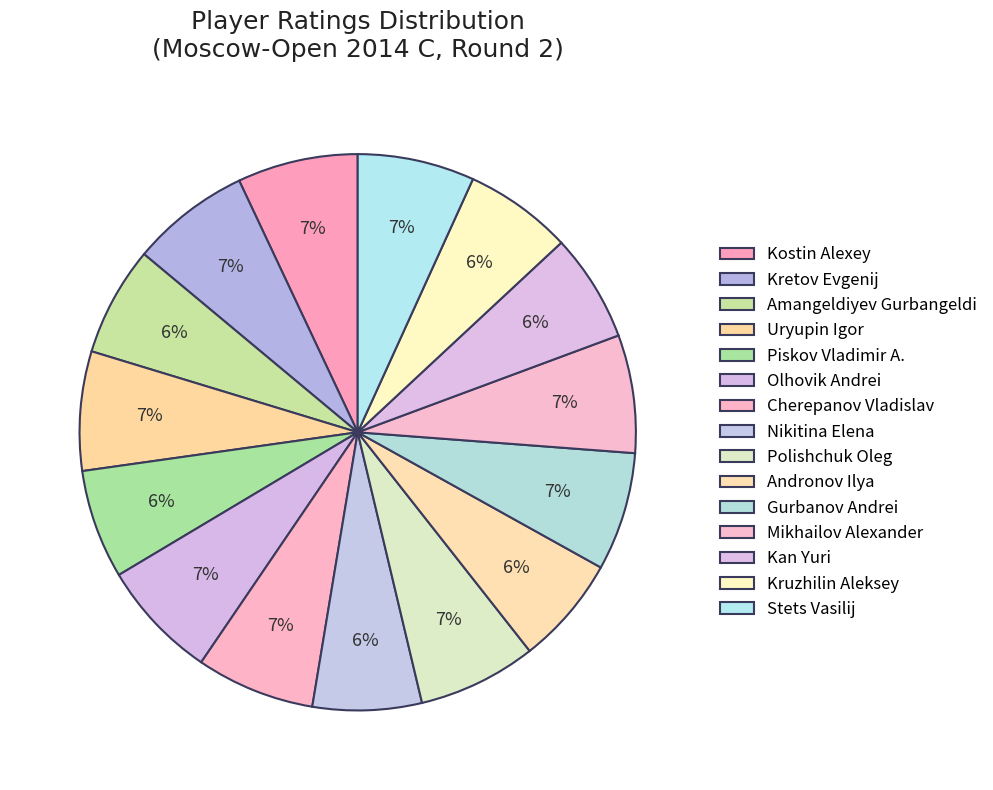

How many slices are in this pie chart?

15